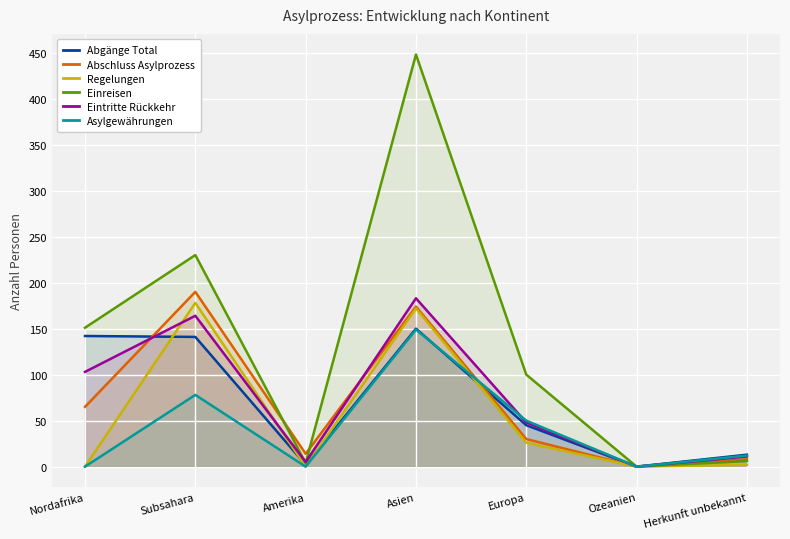

What is the average value of the Eintritte Rückkehr series?

73